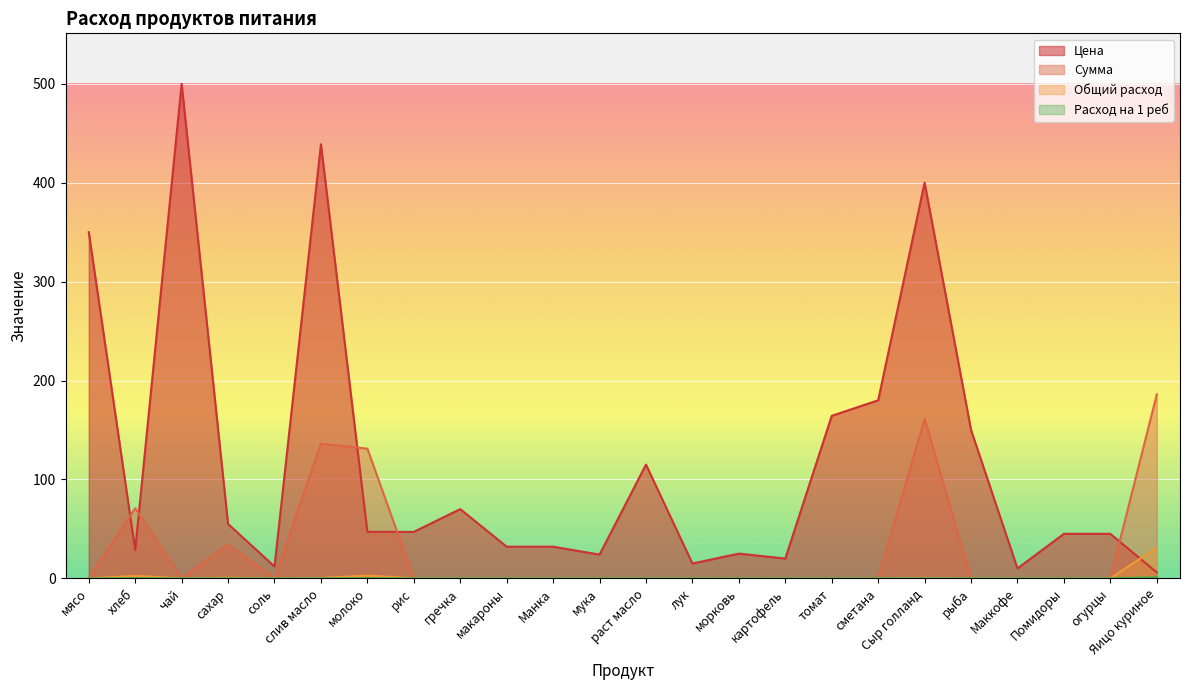

What is the spread (max minus min) of values at картофель?

20.0